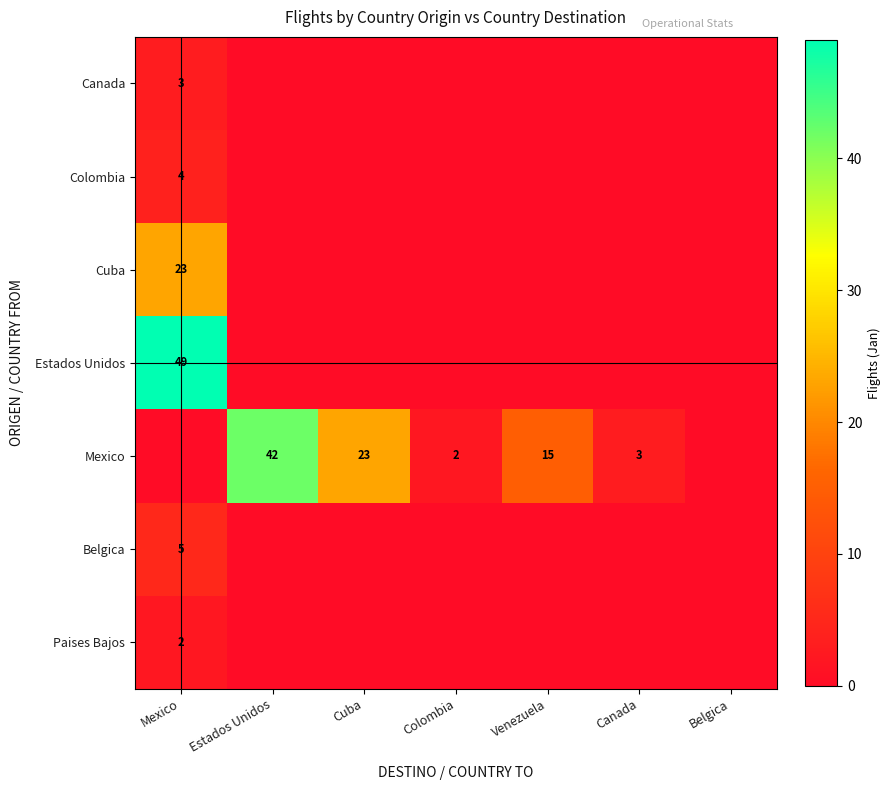

True or false: Mexico has a value of 42 at Estados Unidos.

True